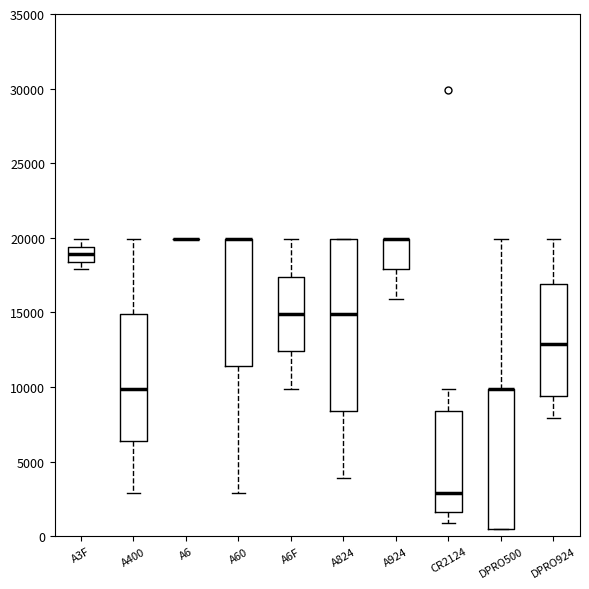

Where is the lower edge of the box for DPRO500 on the y-axis? The values are not printed on the chart, so give them approximately, as read against the axis.

500